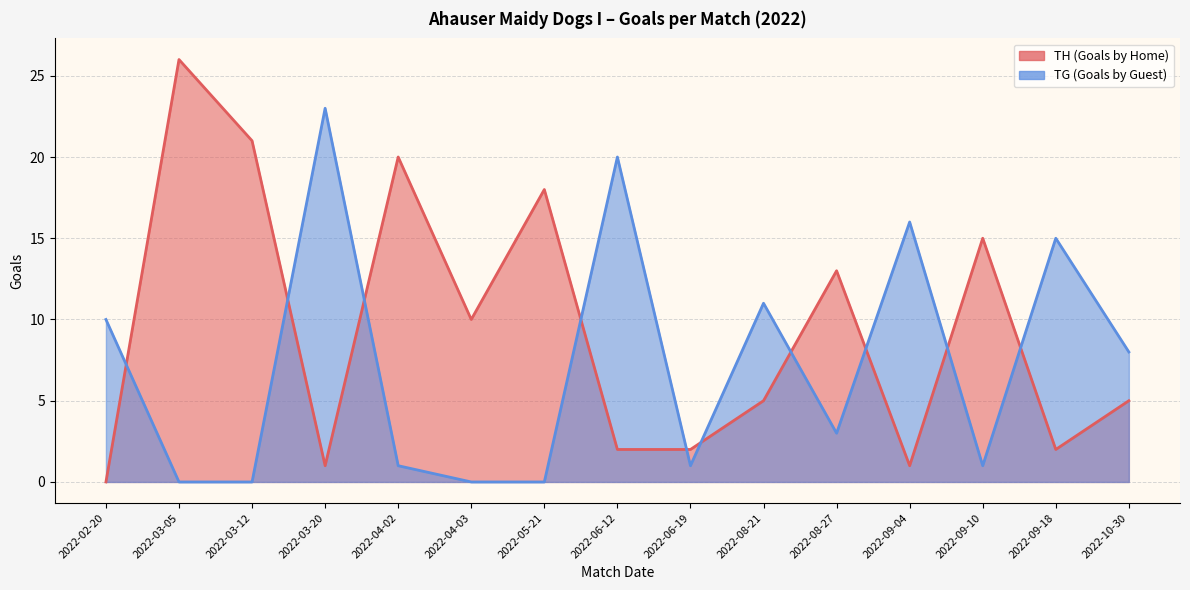

What is the average value of the TH (Goals by Home) series?

9